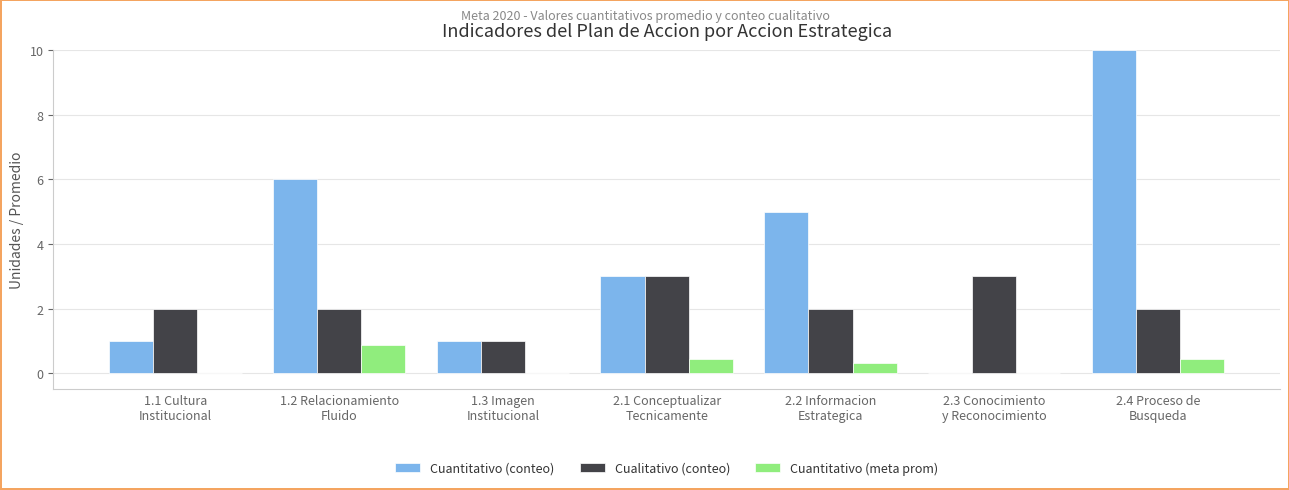

Which series has the widest spread of values?

Cuantitativo (conteo)